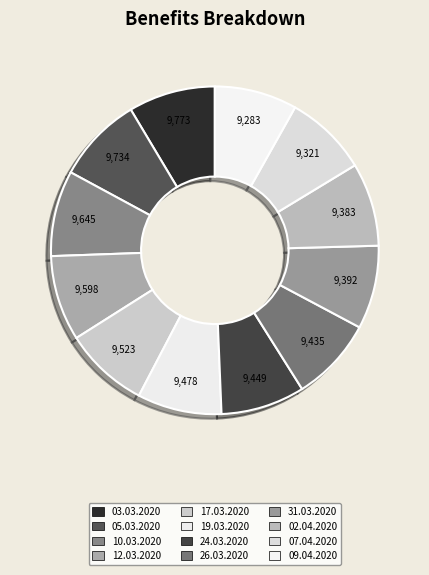

How many segments does this pie chart have?

12